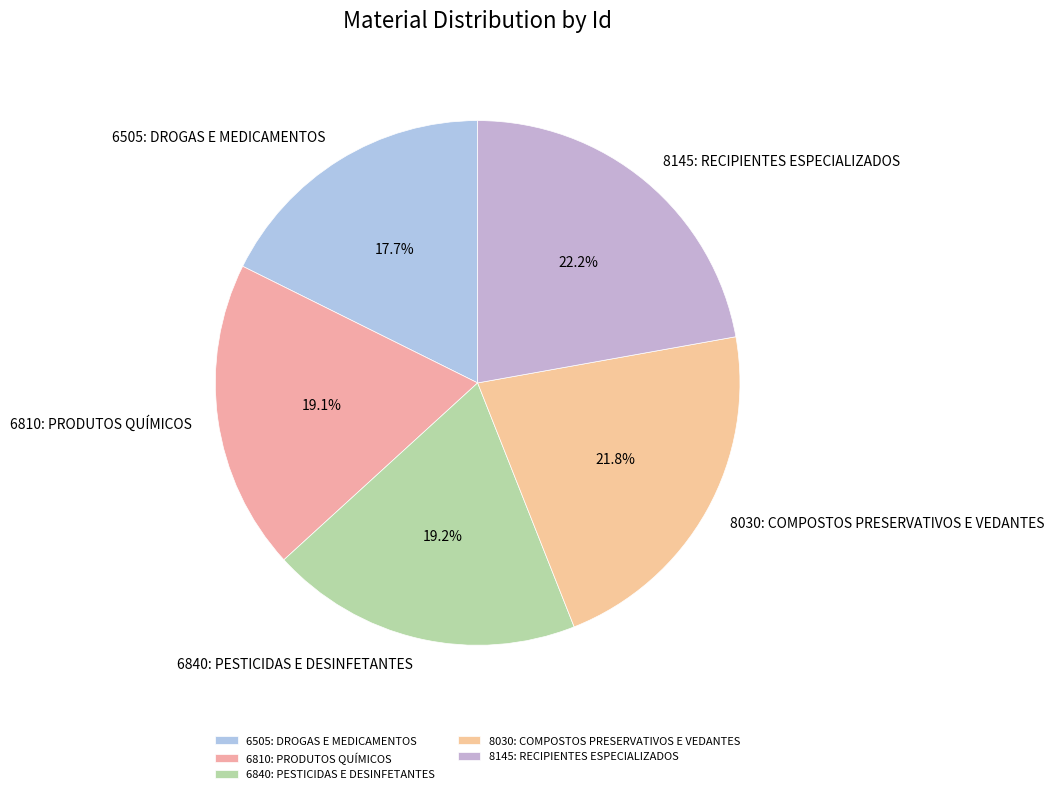

What is the ratio of the value at 6505: DROGAS E MEDICAMENTOS to the value at 8030: COMPOSTOS PRESERVATIVOS E VEDANTES?

0.8